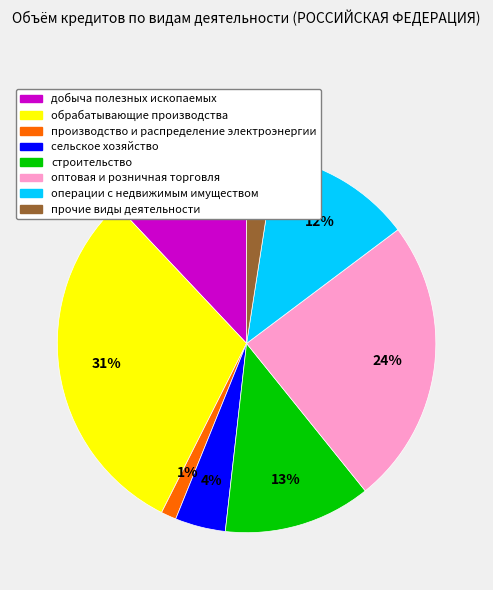

How many slices are in this pie chart?

8